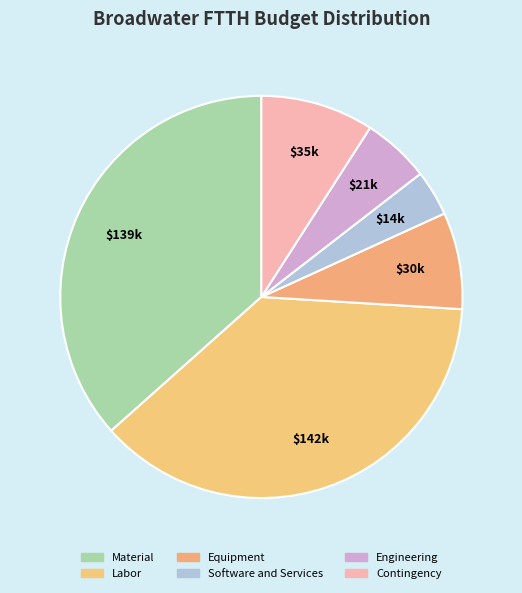

What is the smallest slice in the pie chart?

Software and Services